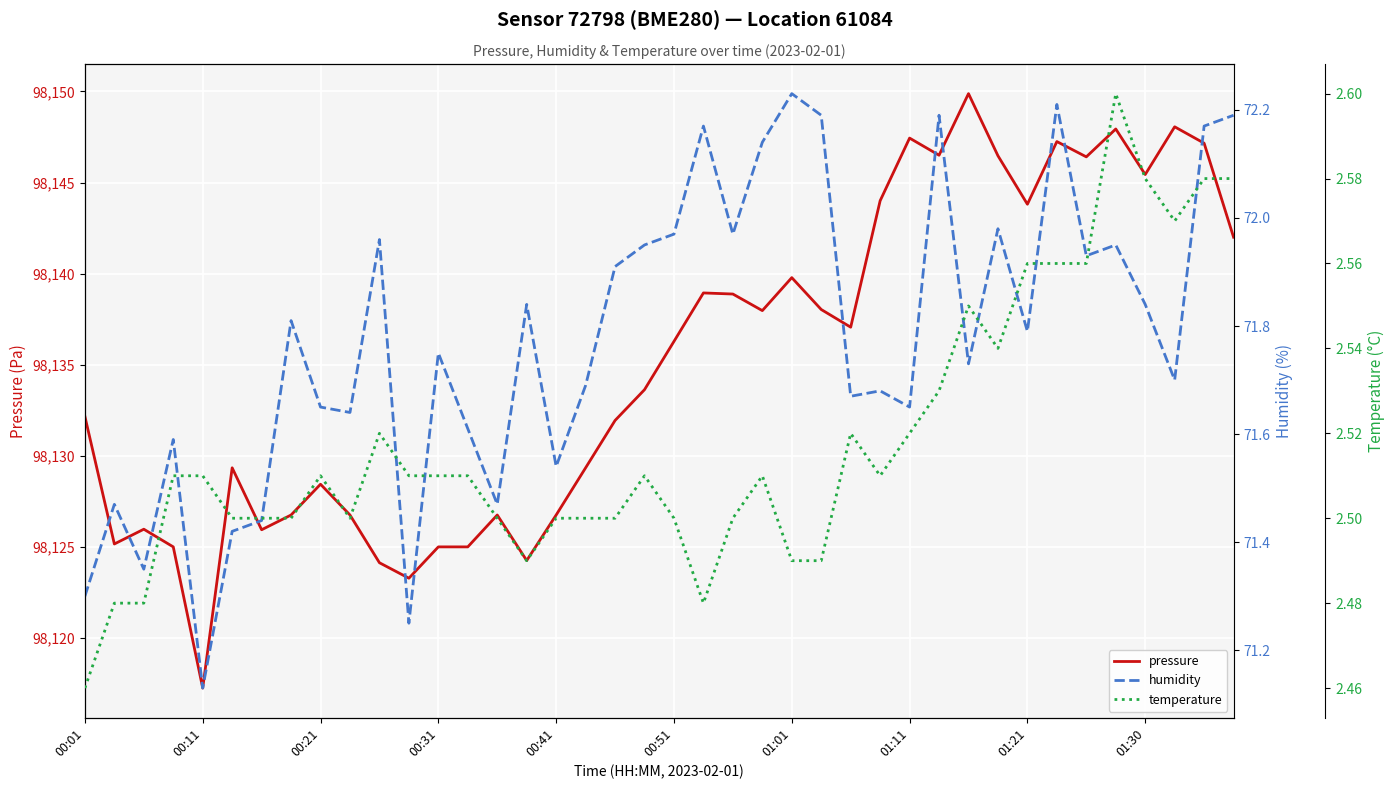

The pressure series shows 62929.9 at 01:30. True or false?

False